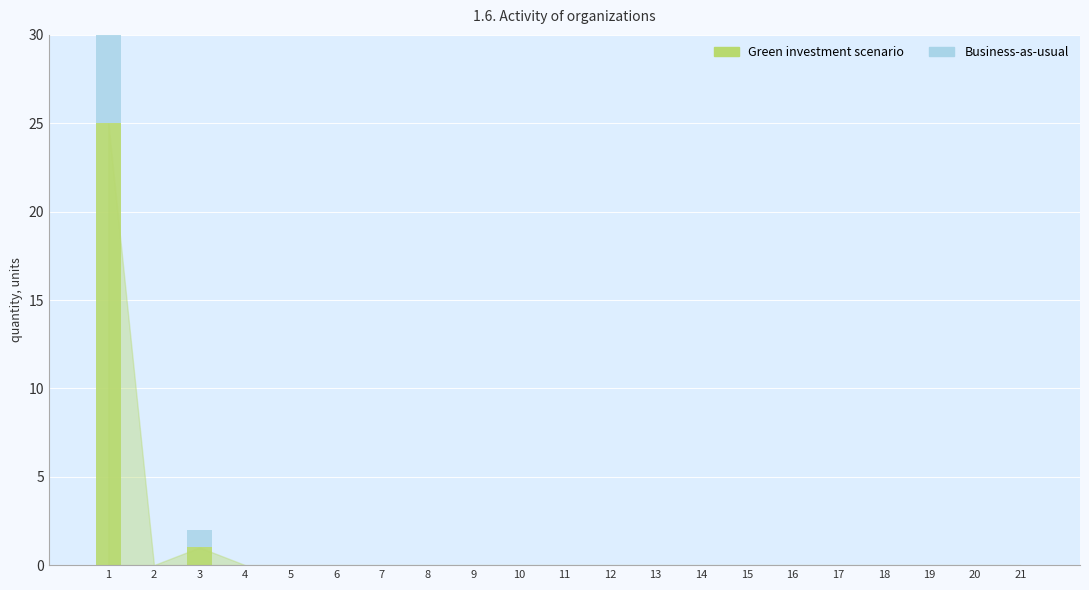

True or false: Business-as-usual has a value of 0 at 2.

True